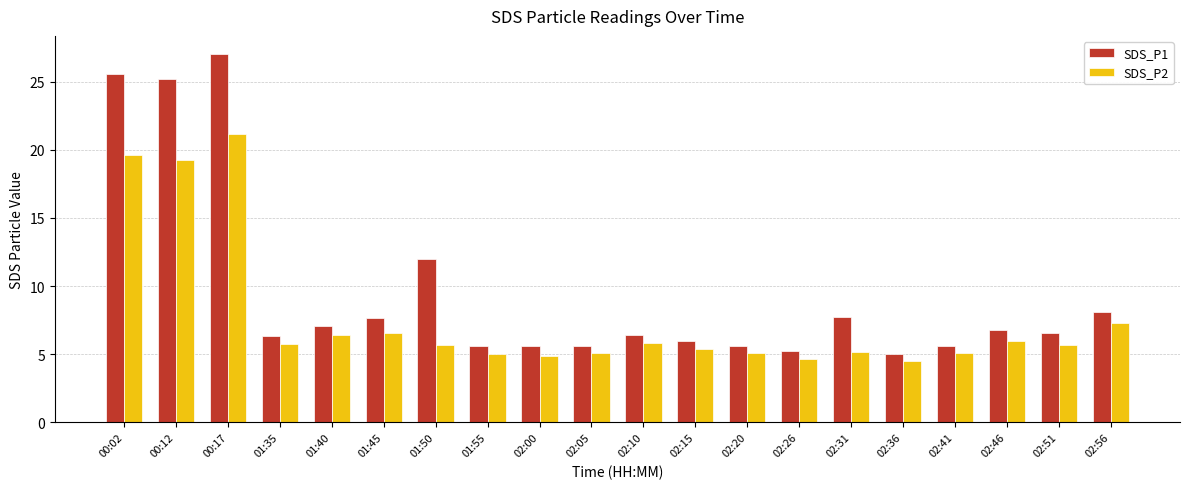

Which series has the largest total across all categories?

SDS_P1